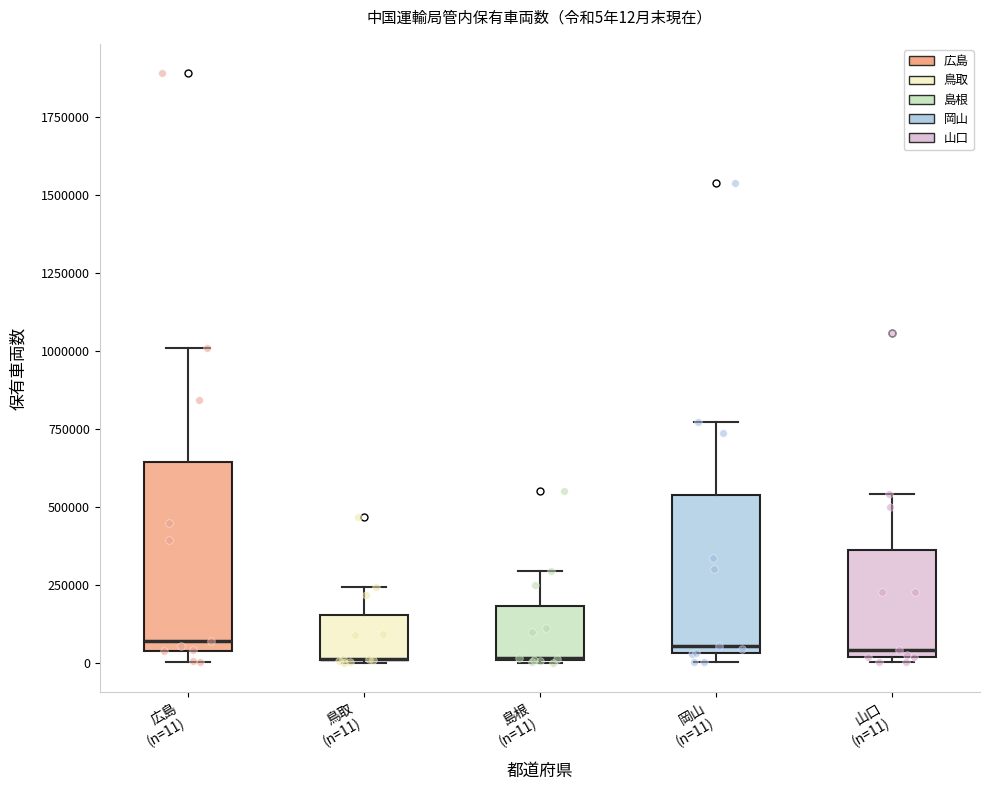

Which box is the tallest, from its lower edge to its upper edge?

広島 (n=11)